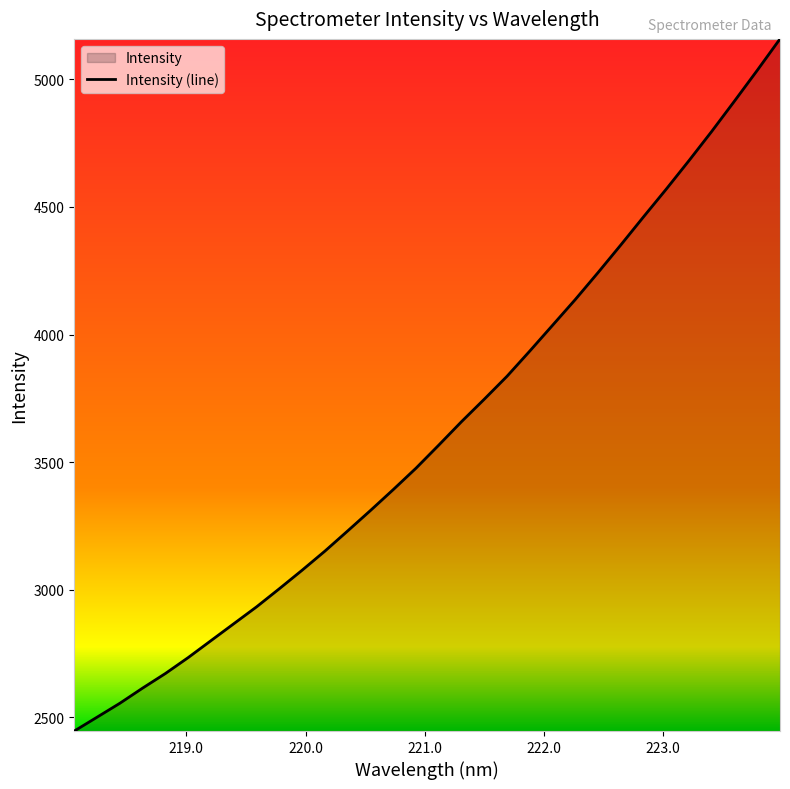

What is the sum of all values?

115886.5